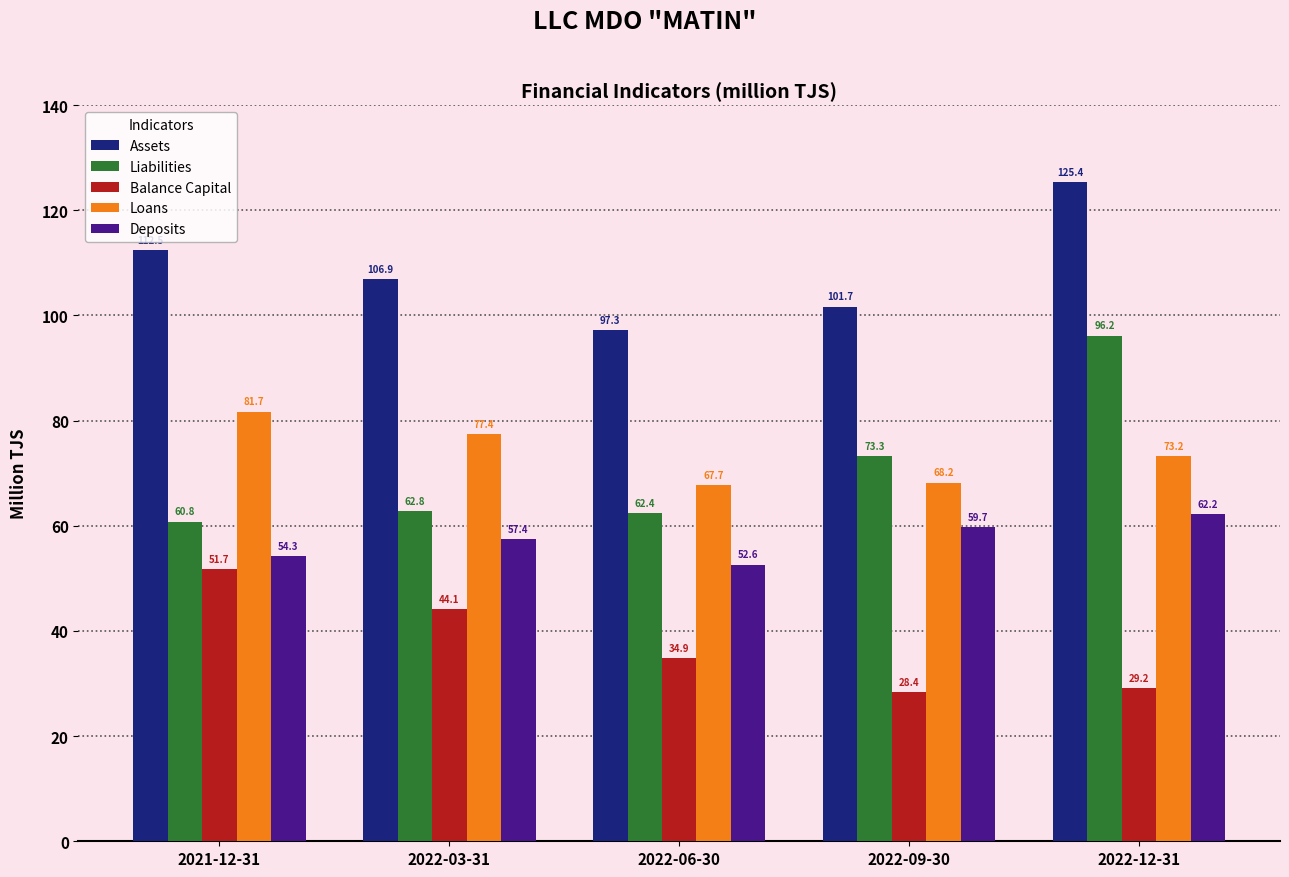

The value of Assets at 2022-06-30 is 62.0. True or false?

False